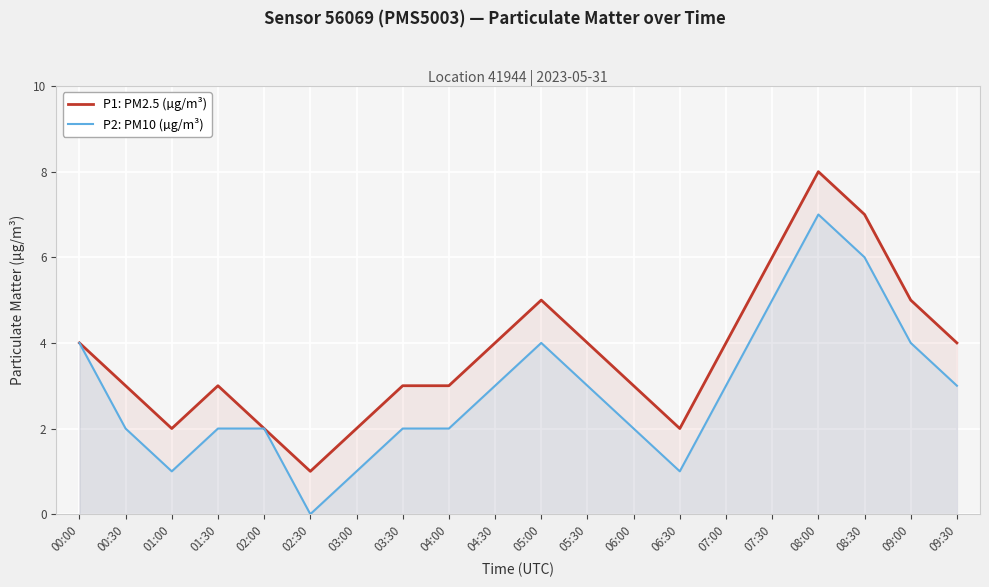

How many values in the P2: PM10 (µg/m³) series exceed 3?

6